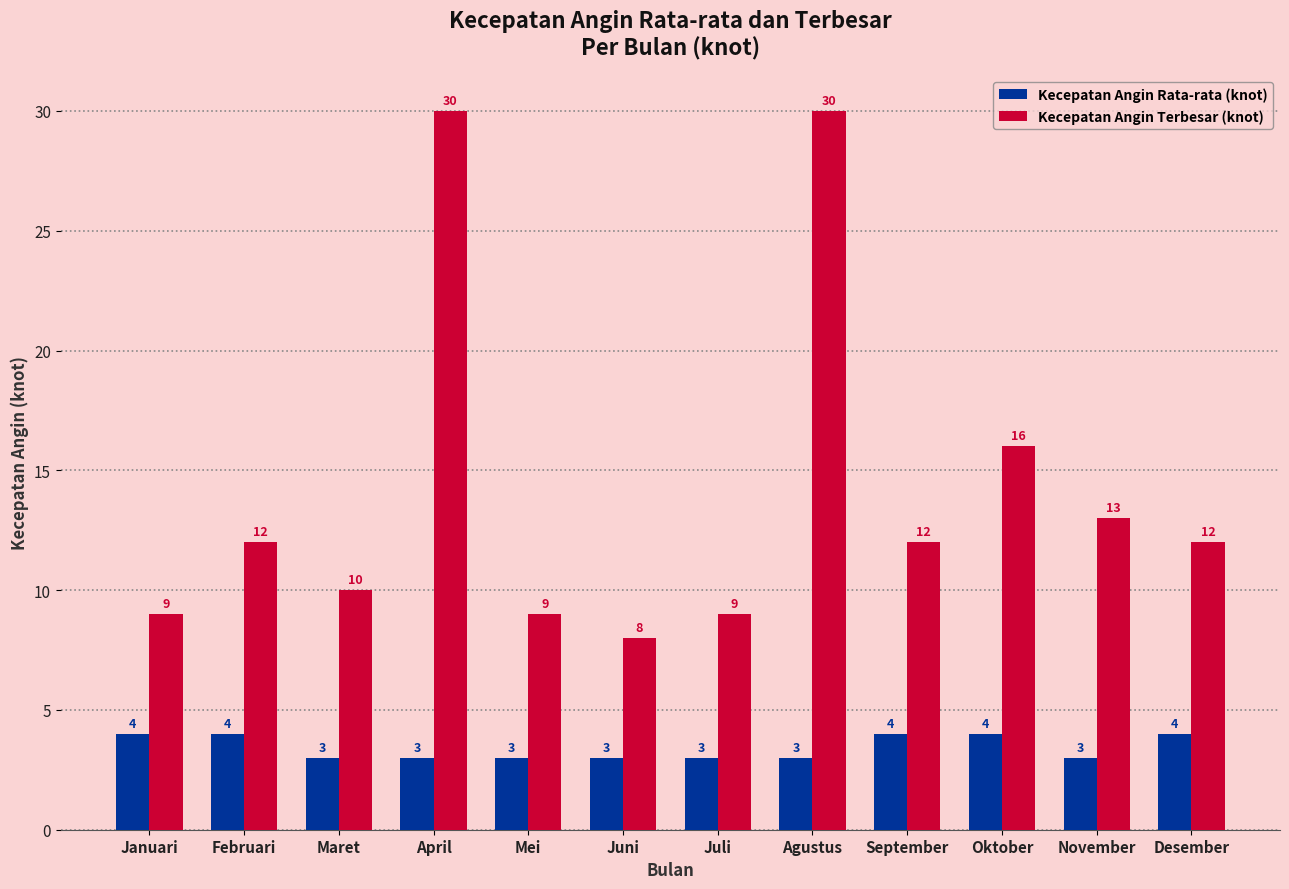

What is the smallest value displayed?

3